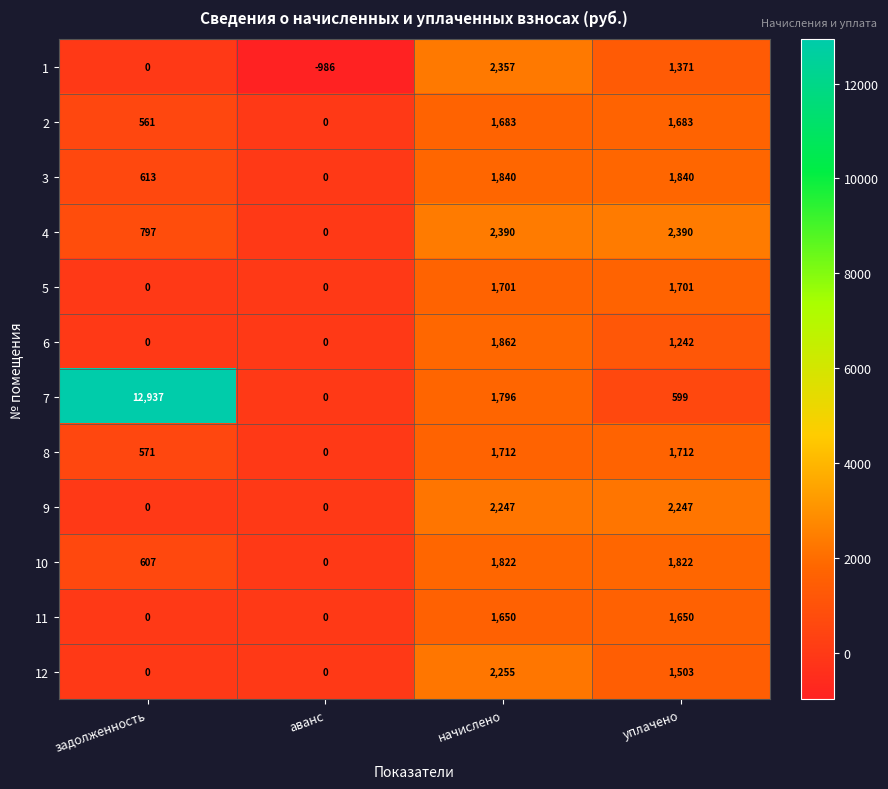

What is the total value across all series at аванс?

-986